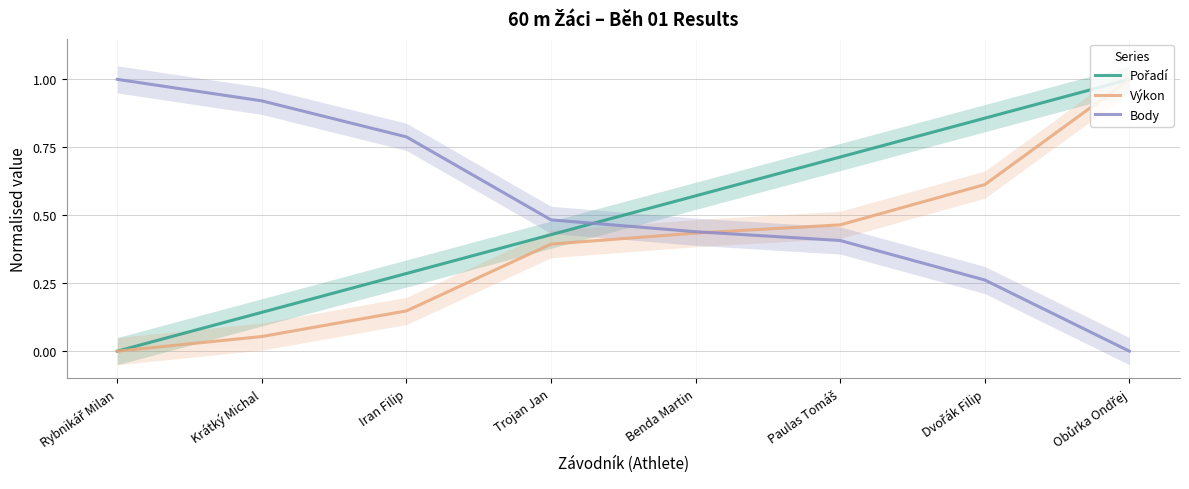

At which category does the chart reach its minimum across all series?

Rybnikář Milan